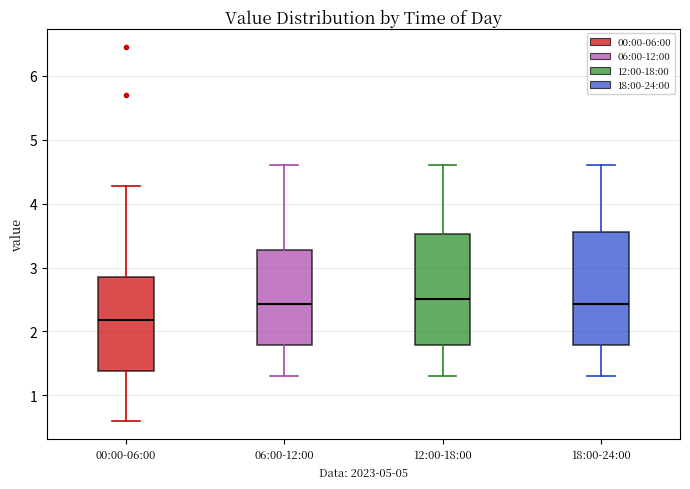

Reading left to right, transcribe this box plot: for each box, give where its median line is, the range the box spans, and where its two whiskers end, as read against the y-axis. The values are not printed on the chart, so give them approximately, as read against the axis.

00:00-06:00: median 2.2, box 1.4 to 2.9, whiskers 0.6 to 4.3
06:00-12:00: median 2.4, box 1.8 to 3.3, whiskers 1.3 to 4.6
12:00-18:00: median 2.5, box 1.8 to 3.5, whiskers 1.3 to 4.6
18:00-24:00: median 2.4, box 1.8 to 3.6, whiskers 1.3 to 4.6